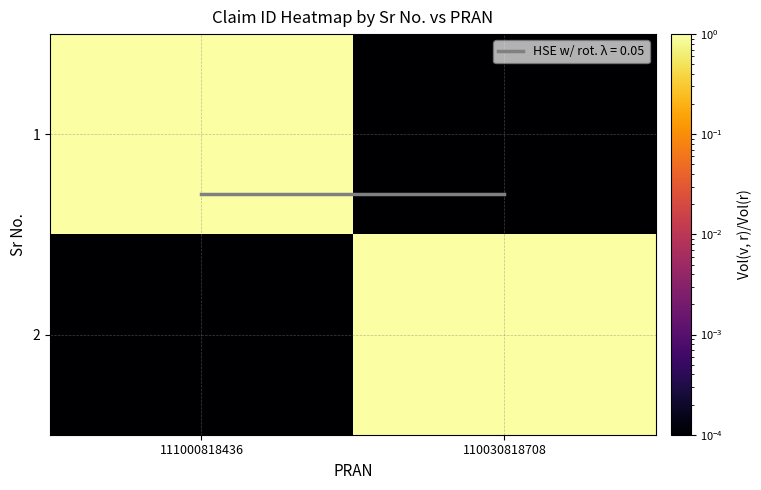

What is the sum of the 2 values at 110030818708 and 111000818436?

1.0